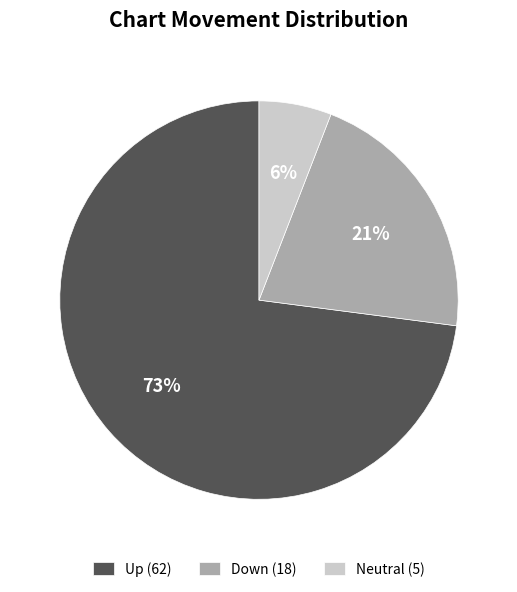

Which category has the biggest portion of the pie?

Up (62)